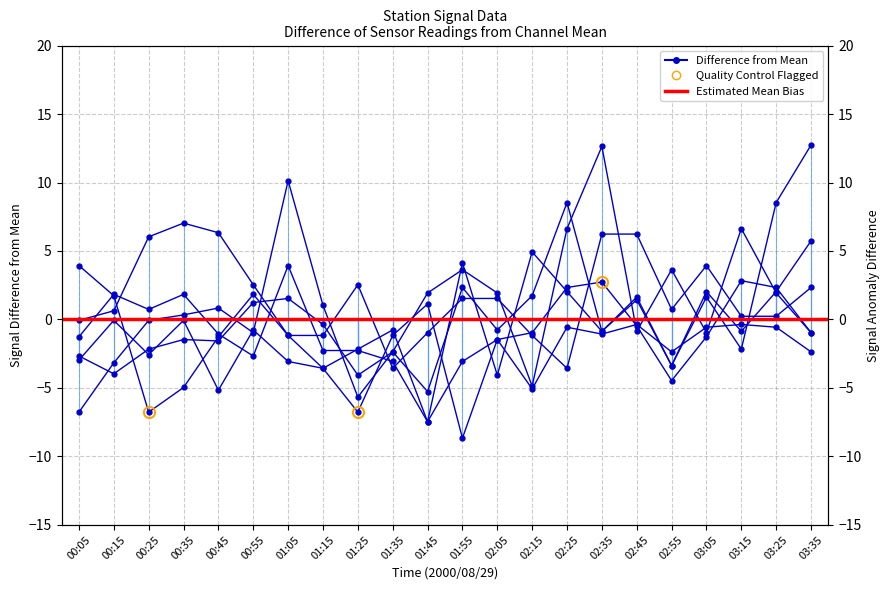

Reading left to right, transcribe all the data shown in this chart.

8.054: 3.9	1.7	-6.8	-5.0	-1.3	1.8	-1.2	-3.6	-6.8	-1.2	1.1	-8.7	-1.5	-1.0	2.3	2.7	-0.5	-4.5	-1.3	2.8	2.3	-1.0
5.248: -0.1	0.6	6.0	7.0	6.3	2.5	-1.2	-1.2	2.5	-3.6	-1.0	1.5	1.5	-1.2	-3.6	6.2	6.2	0.7	3.9	0.2	0.2	2.3
5.395: -2.7	-4.0	-2.2	-1.5	-1.6	1.2	1.5	-0.4	-4.1	-2.4	1.9	3.6	1.9	-4.9	6.6	12.6	-0.9	3.6	-1.0	6.6	1.9	-1.0
7.168: -3.0	-0.1	-2.6	-0.1	-5.2	-0.8	-3.1	-3.6	-2.2	-0.8	-7.5	-3.1	-1.5	-5.1	-0.6	-1.1	-0.4	-2.4	-0.6	-0.4	-0.6	-2.4
5.543: -6.8	-3.2	-0.1	0.3	0.8	-1.0	10.1	1.0	-5.7	-2.4	-5.3	2.3	-0.8	1.7	8.5	-0.9	1.6	-3.4	1.6	-2.2	8.5	12.7
5.691: -1.3	1.8	0.7	1.8	-1.1	-2.7	3.9	-2.3	-2.3	-3.1	-7.5	4.1	-4.1	4.9	2.0	-0.9	1.4	-3.4	2.0	-0.9	2.0	5.7